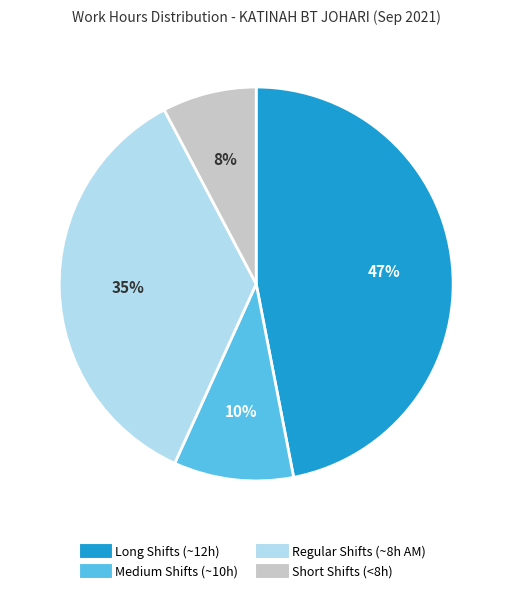

To the nearest percent, what is the difference between the largest and smallest slice percentages?

39%